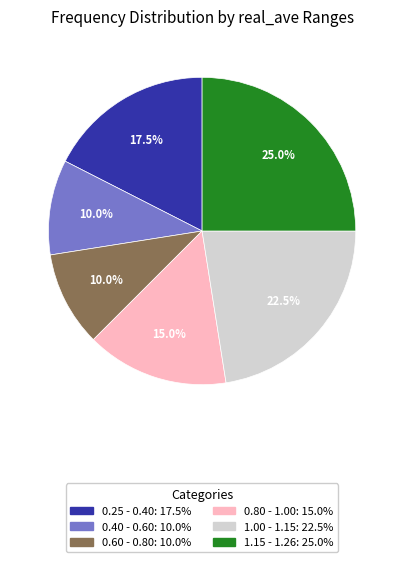

Does any single category account for the majority?

No